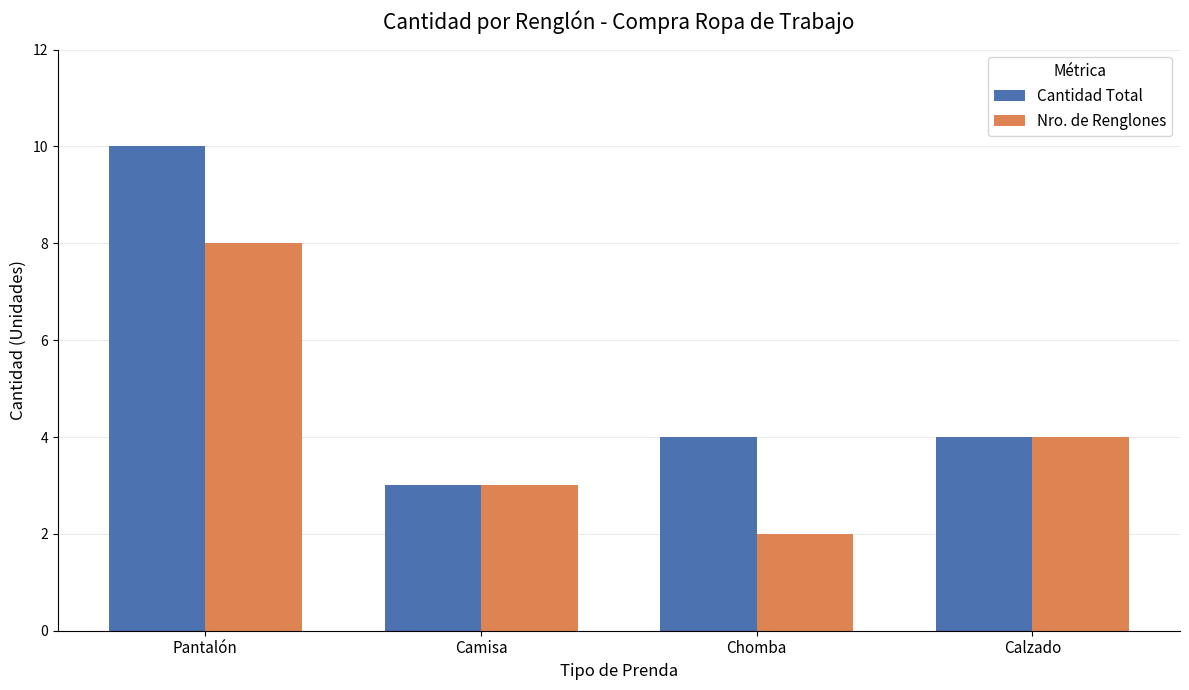

The Cantidad Total series shows 7 at Pantalón. True or false?

False